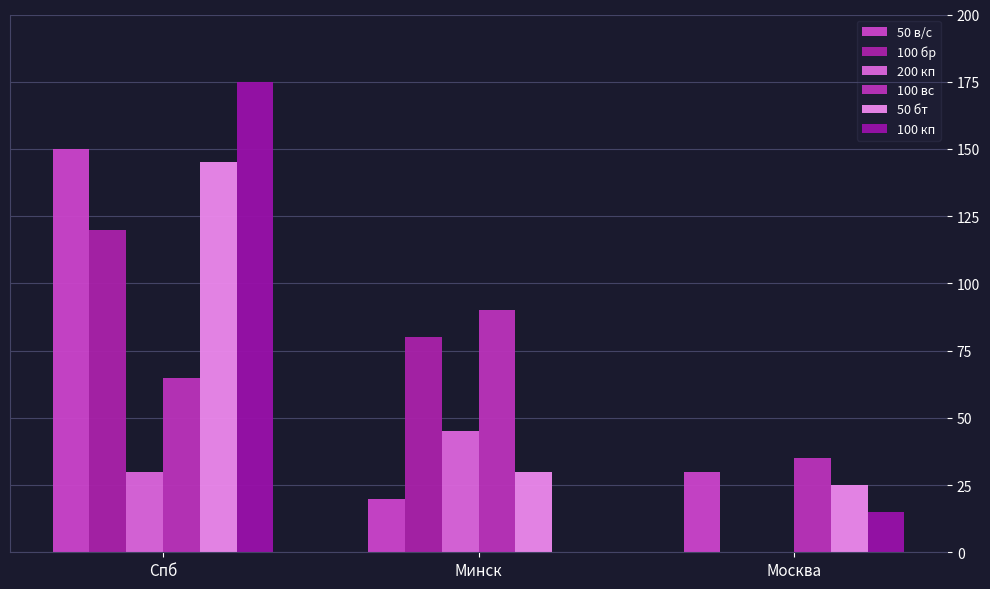

Reading right to left, transcribe all the data shown in this chart.

50 в/с: Москва=30	Минск=20	Спб=150
100 бр: Москва=0	Минск=80	Спб=120
200 кп: Москва=0	Минск=45	Спб=30
100 вс: Москва=35	Минск=90	Спб=65
50 бт: Москва=25	Минск=30	Спб=145
100 кп: Москва=15	Минск=0	Спб=175